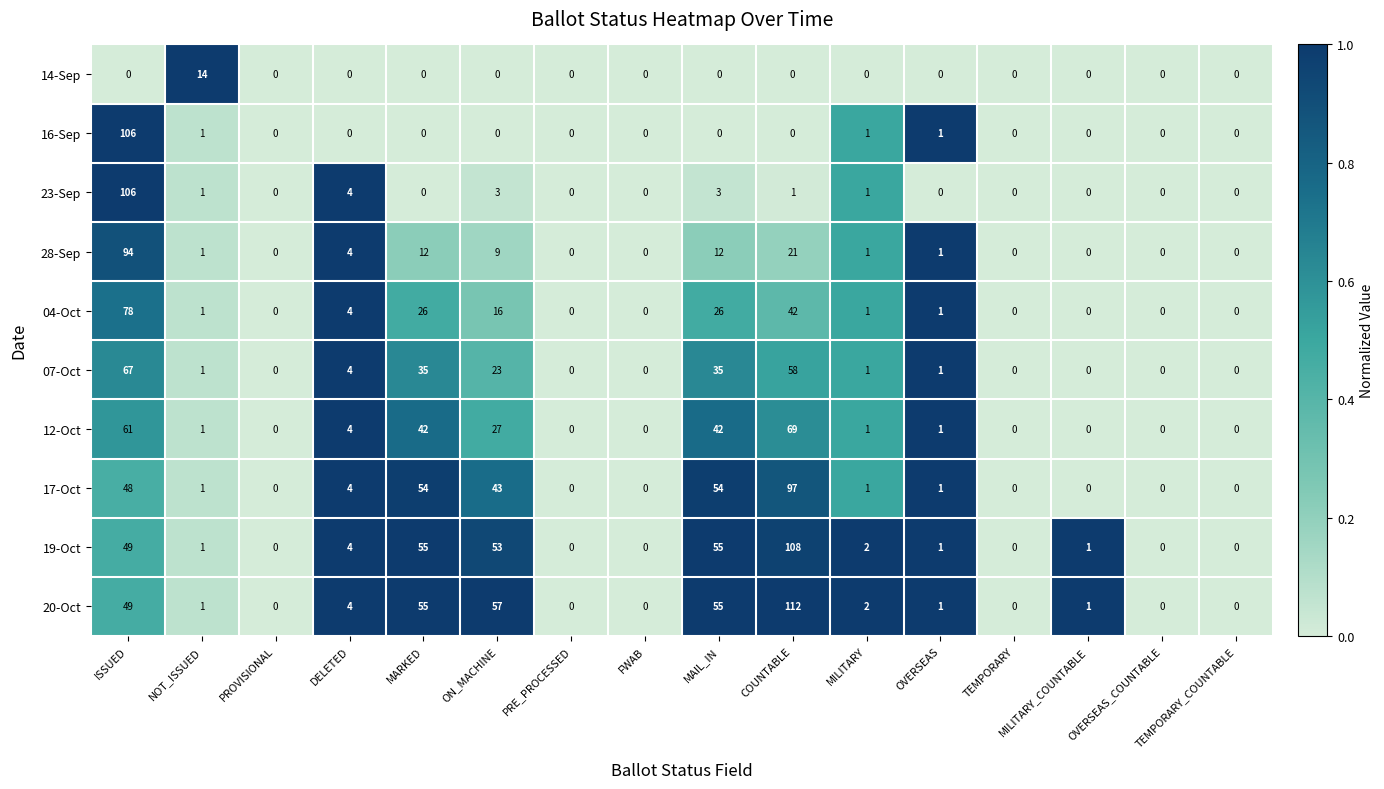

What is the difference between the maximum and minimum values in the 07-Oct series?

67